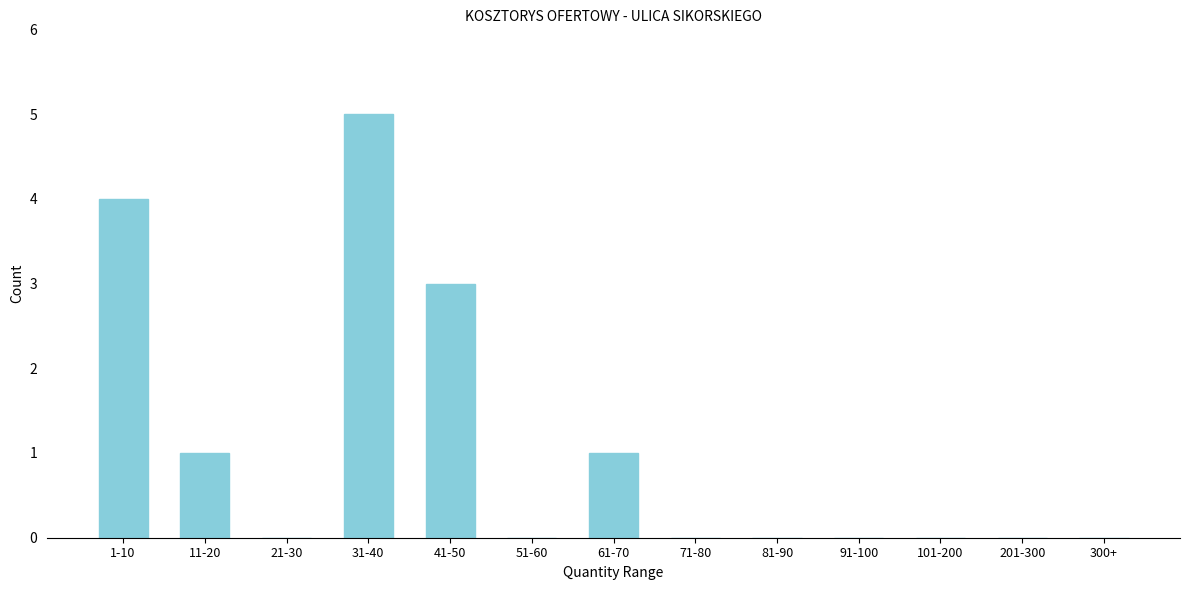

Reading left to right, extract all data points from this chart.

1-10=4	11-20=1	21-30=0	31-40=5	41-50=3	51-60=0	61-70=1	71-80=0	81-90=0	91-100=0	101-200=0	201-300=0	300+=0